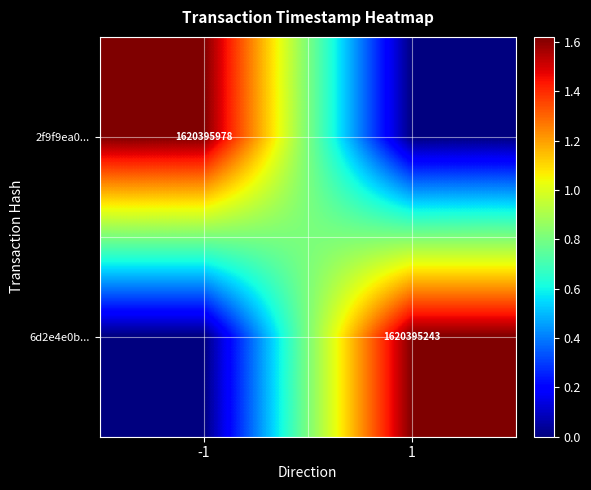

Is it true that 6d2e4e0b... equals 915238915 at 1?

False